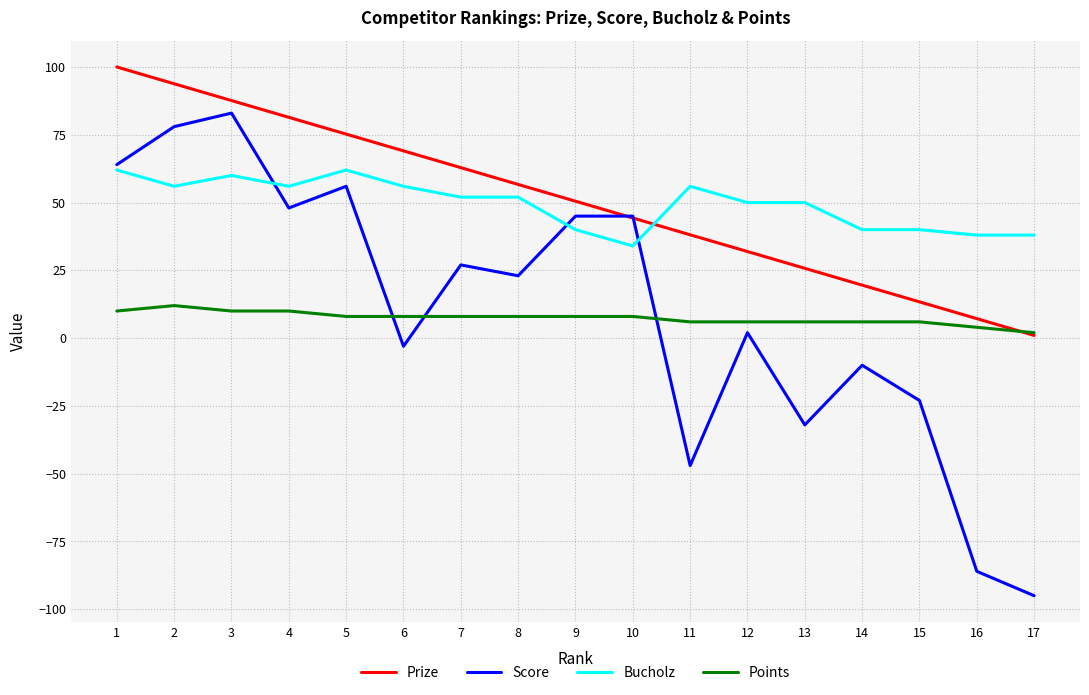

How many intersections are there between Score and Points?

3